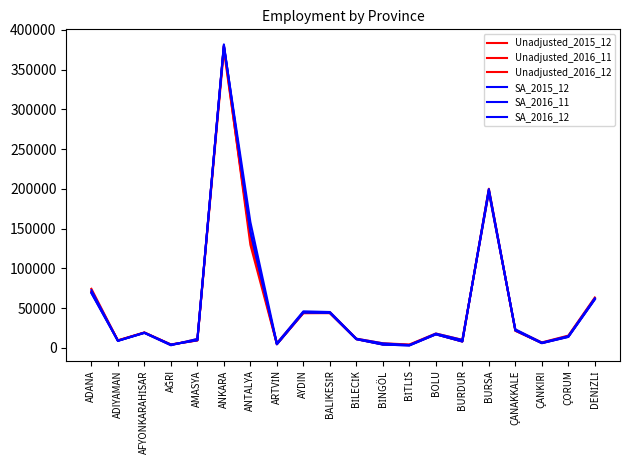

In SA_2016_12, how many points are lower than both neighbors (excluding endpoints)?

6